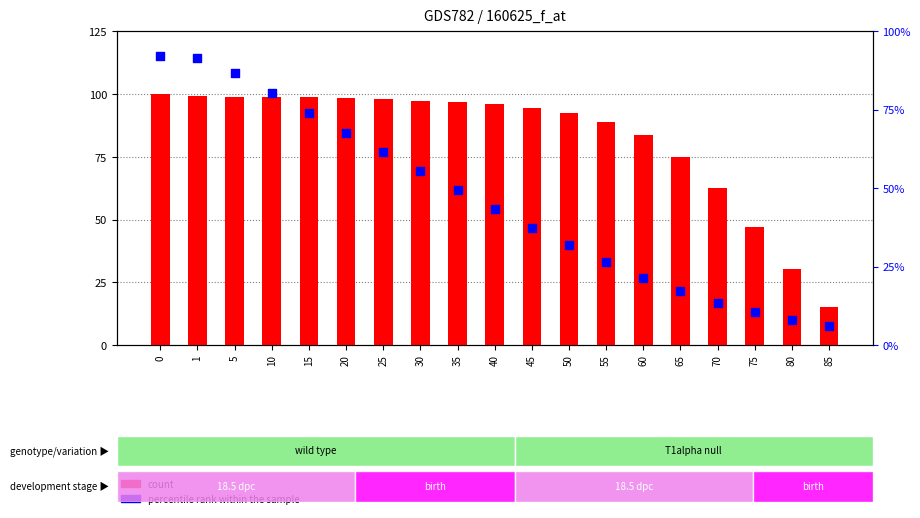

What is the total value across all series at 85?

21.3